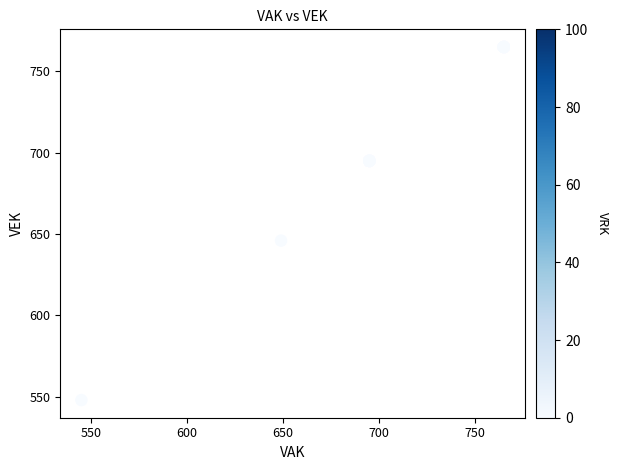

What Y value in the scatter plot is closest to 656?

646